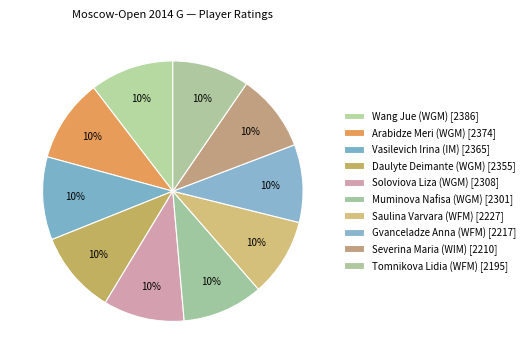

Does Soloviova Liza (WGM) [2308] account for over 50% of the chart?

No